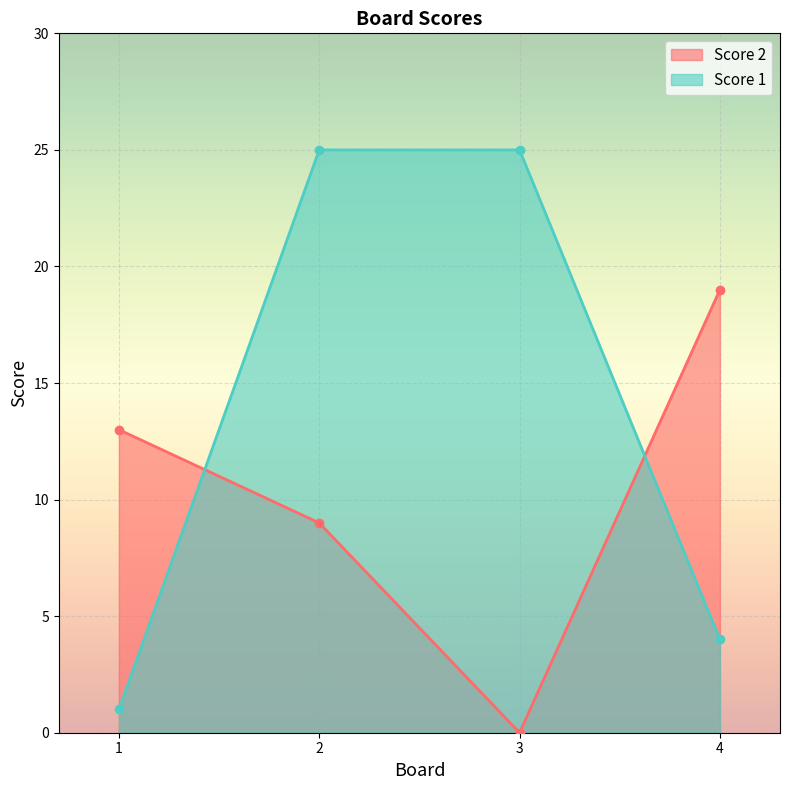

Which series has the largest total across all categories?

Score 1